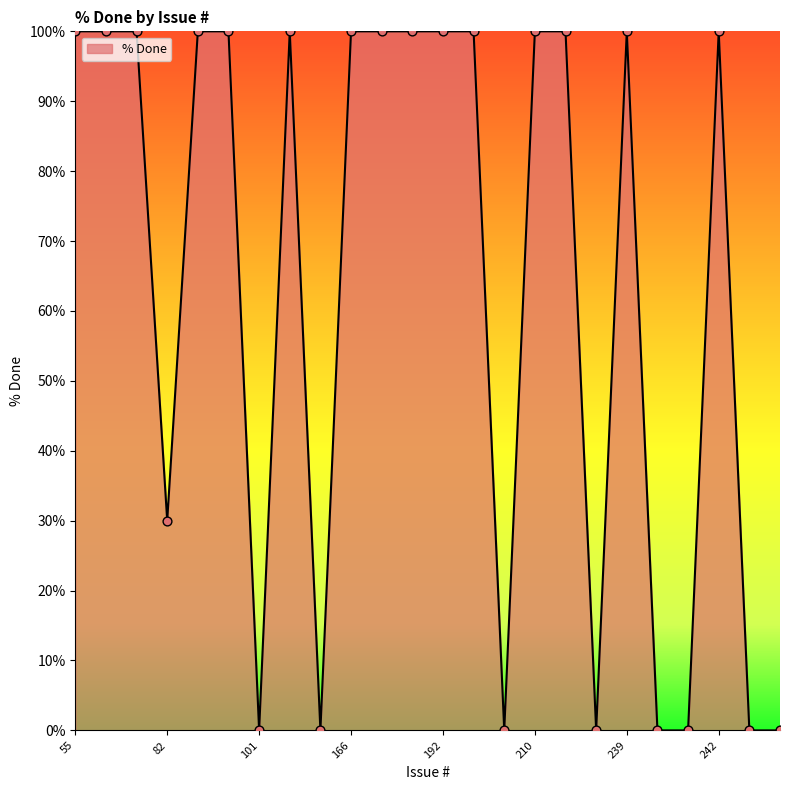

What is the greatest value displayed?

100